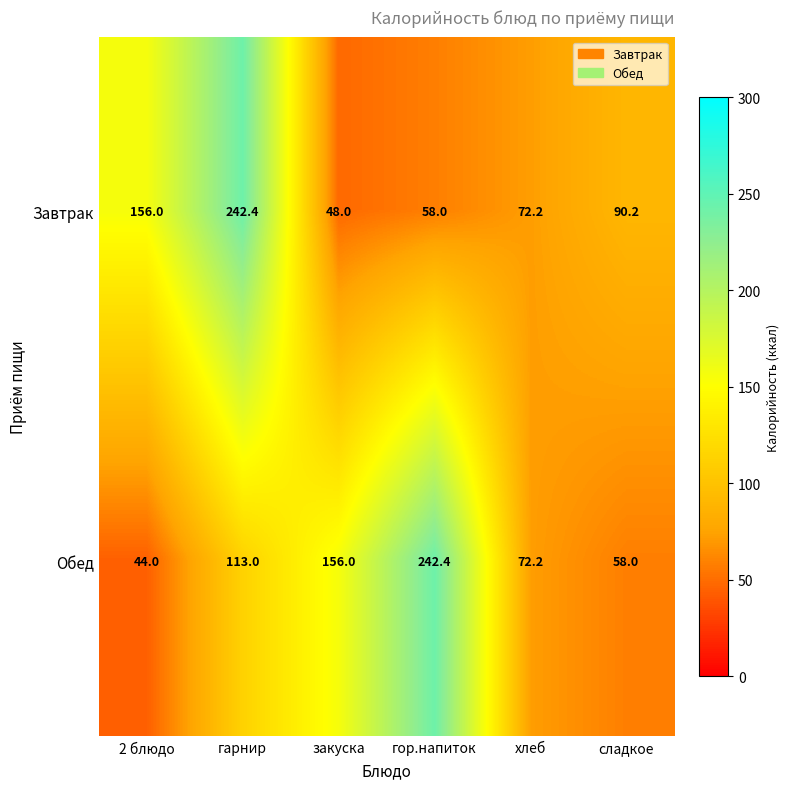

What is the minimum value shown in the chart?

44.0